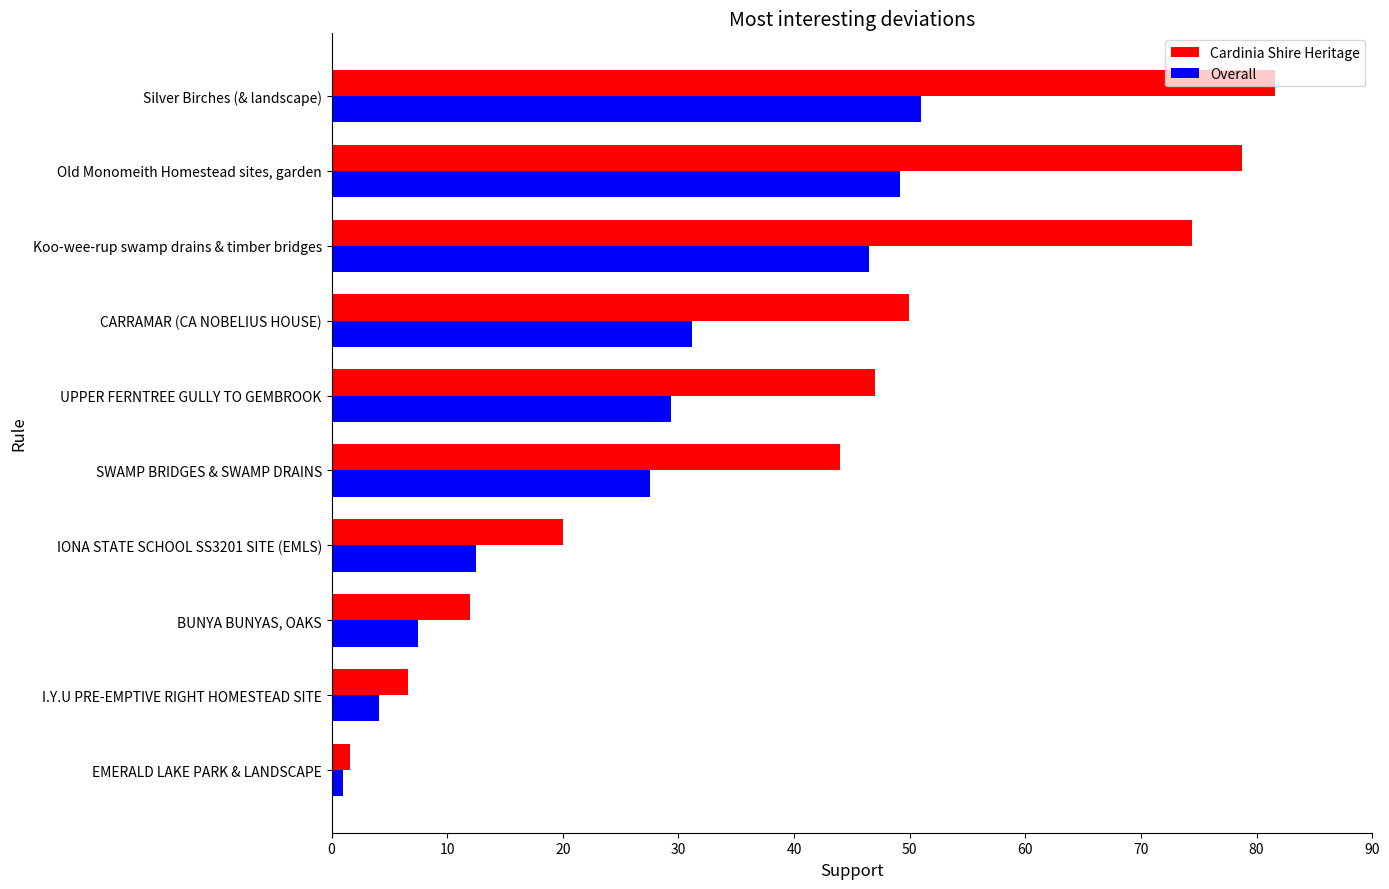

What is the highest value of the Cardinia Shire Heritage series?

81.6